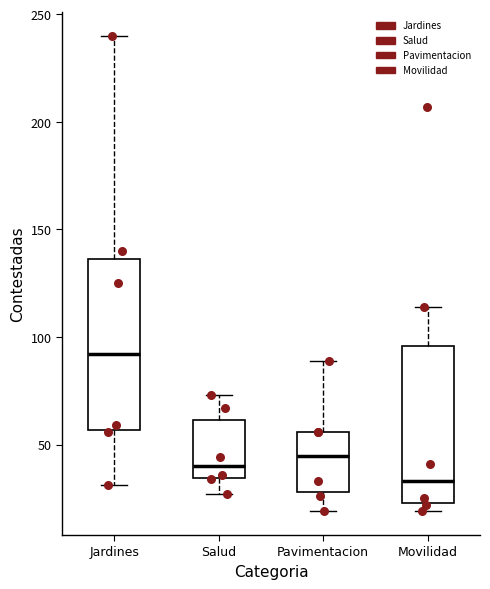

Comparing the boxes themselves (not the whiskers), which one is the tallest?

Jardines